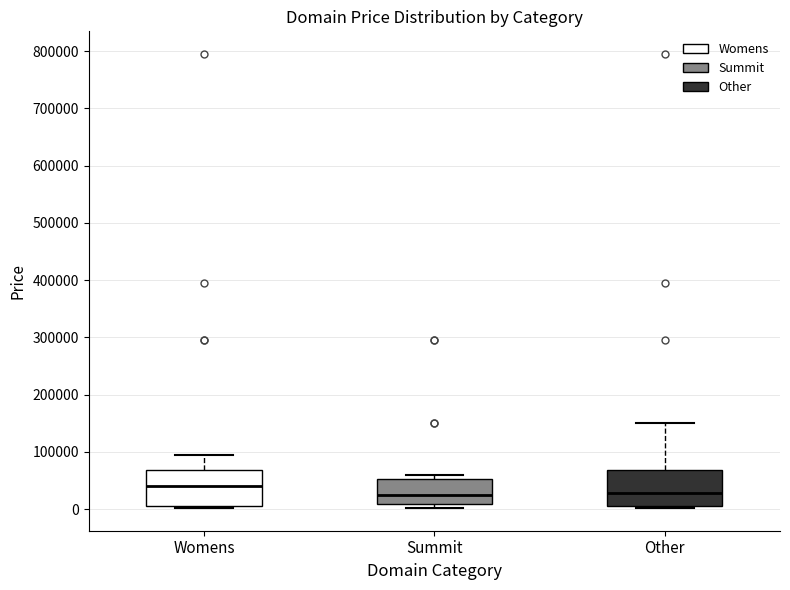

Where is the lower edge of the box for Summit on the y-axis? The values are not printed on the chart, so give them approximately, as read against the axis.

10000